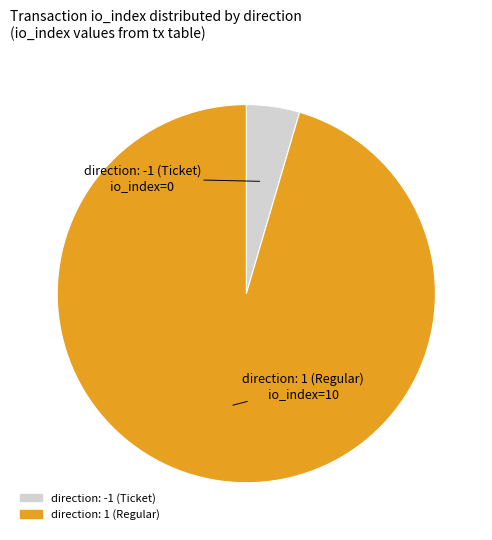

Does direction: -1 (Ticket) account for over 50% of the chart?

No